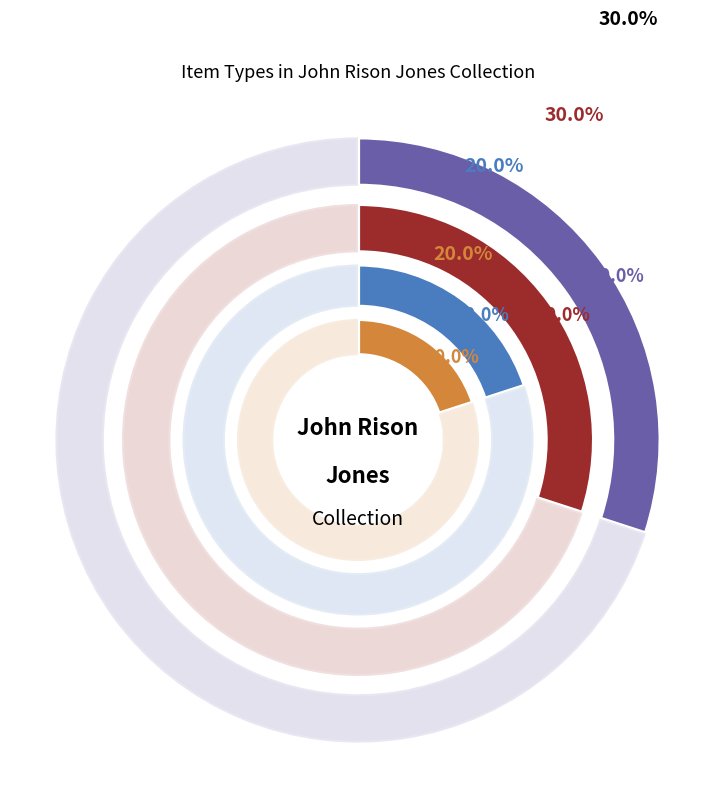

To the nearest percent, what is the combined percentage of Wages and Correspondence?

30%